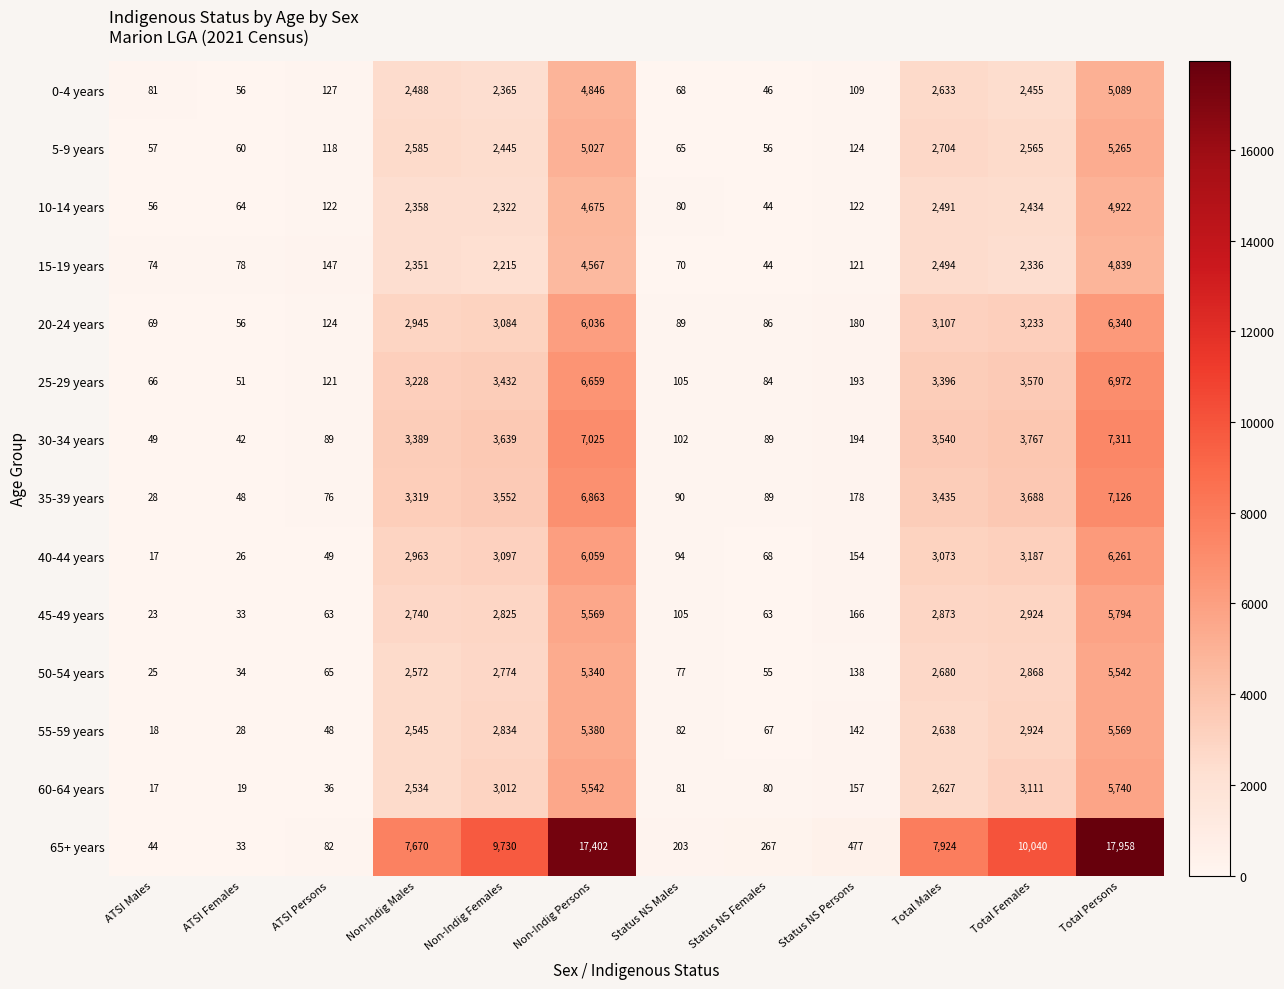

Which series has the widest spread of values?

65+ years